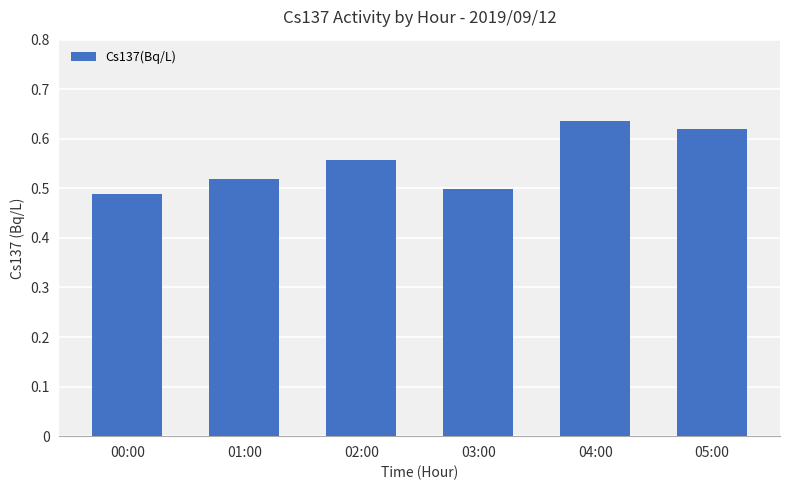

What is the difference between the maximum and minimum values?

0.1